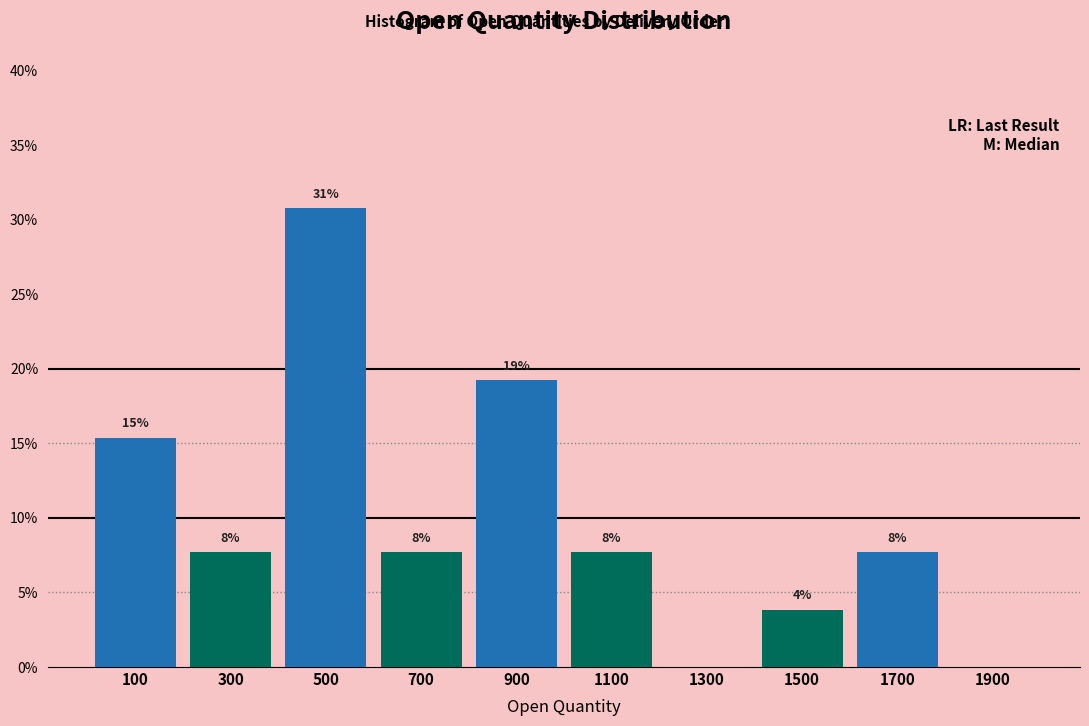

Does the chart contain stacked bars?

No